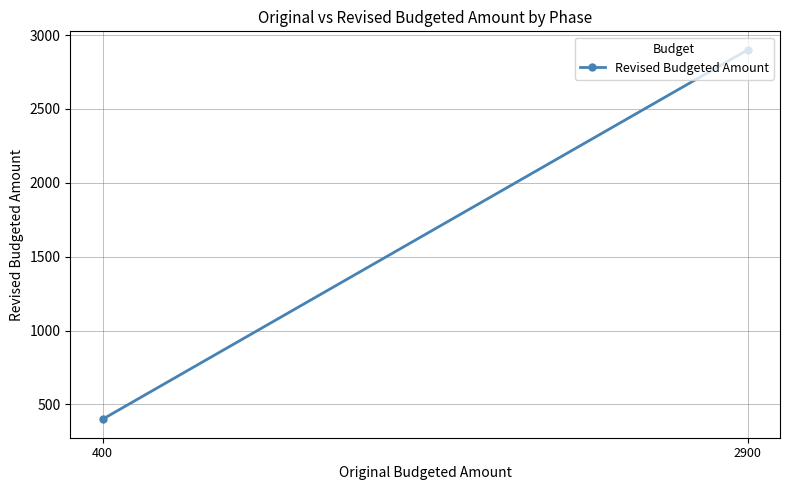

Reading left to right, extract all data points from this chart.

2900	400